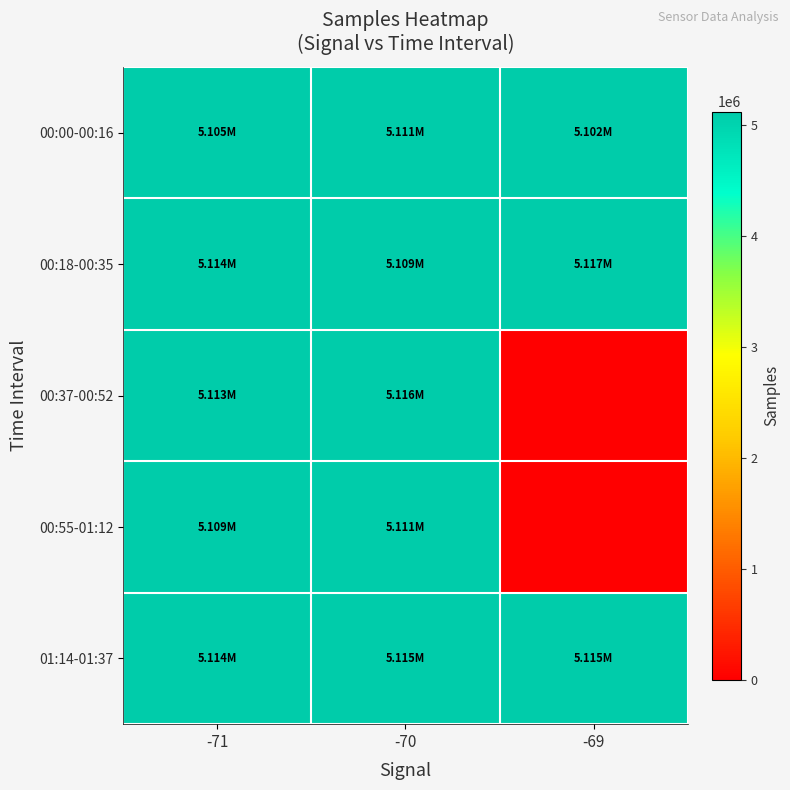

Rank the series by their maximum value, from lowest to highest.

00:00-00:16, 00:55-01:12, 01:14-01:37, 00:37-00:52, 00:18-00:35